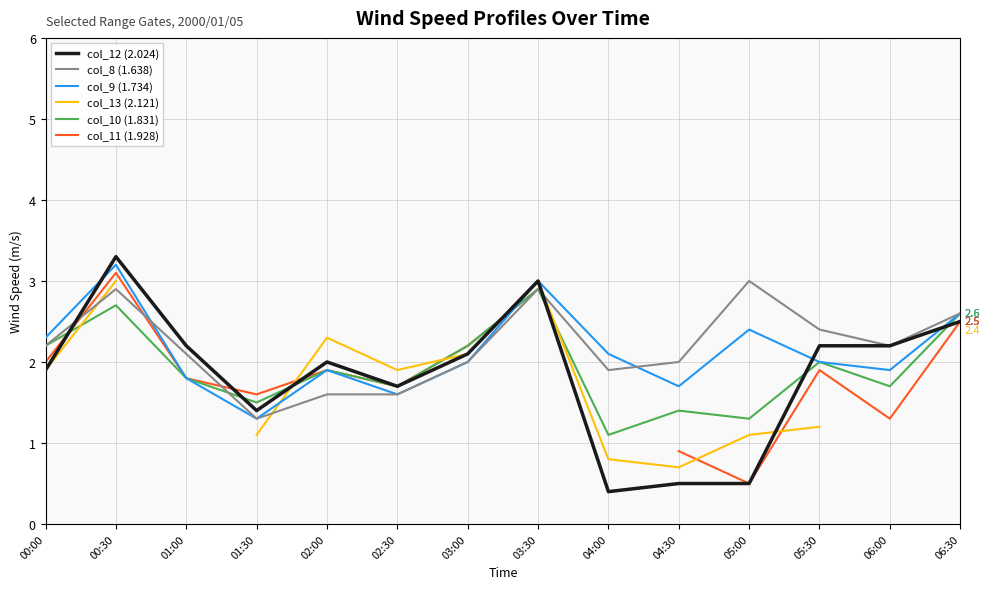

What is the label of the 7th point from the right?

03:30